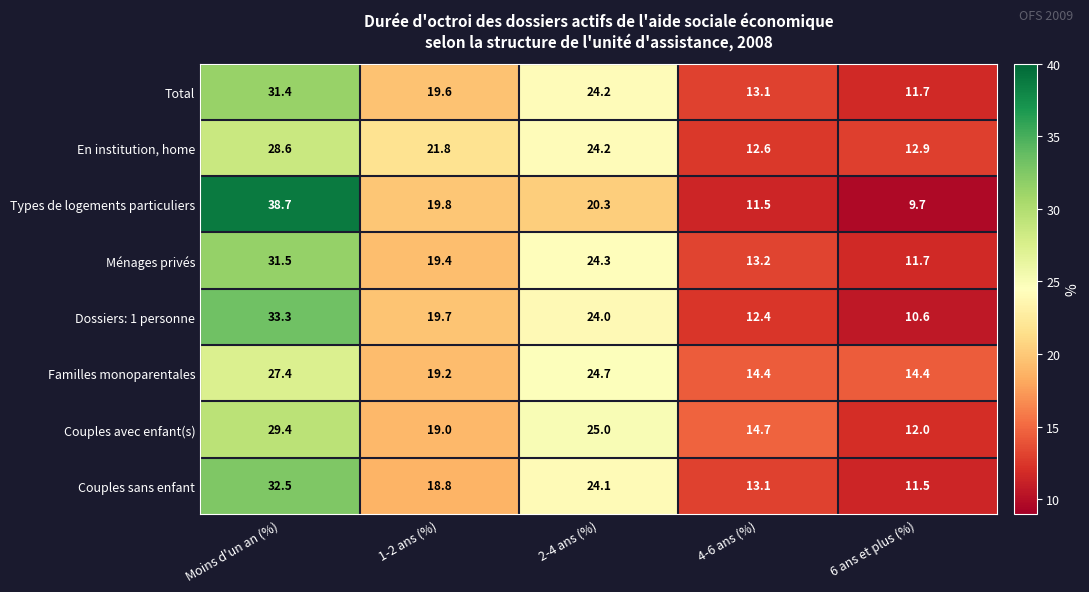

What is the total value across all series at 1-2 ans (%)?

157.3